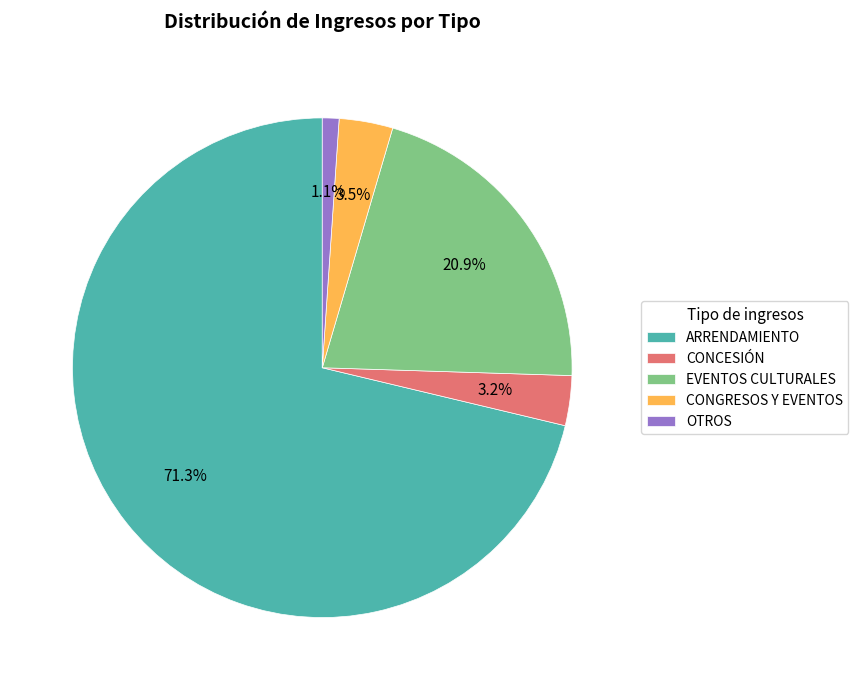

Approximately how many times larger is the value at CONGRESOS Y EVENTOS compared to CONCESIÓN?

1.1